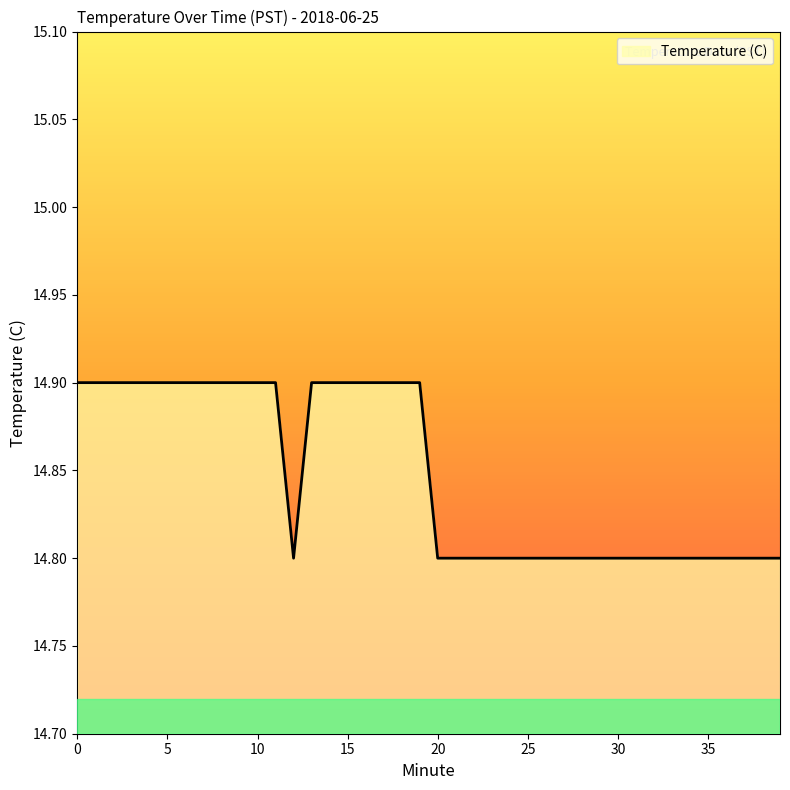

What is the sum of all values?

593.9